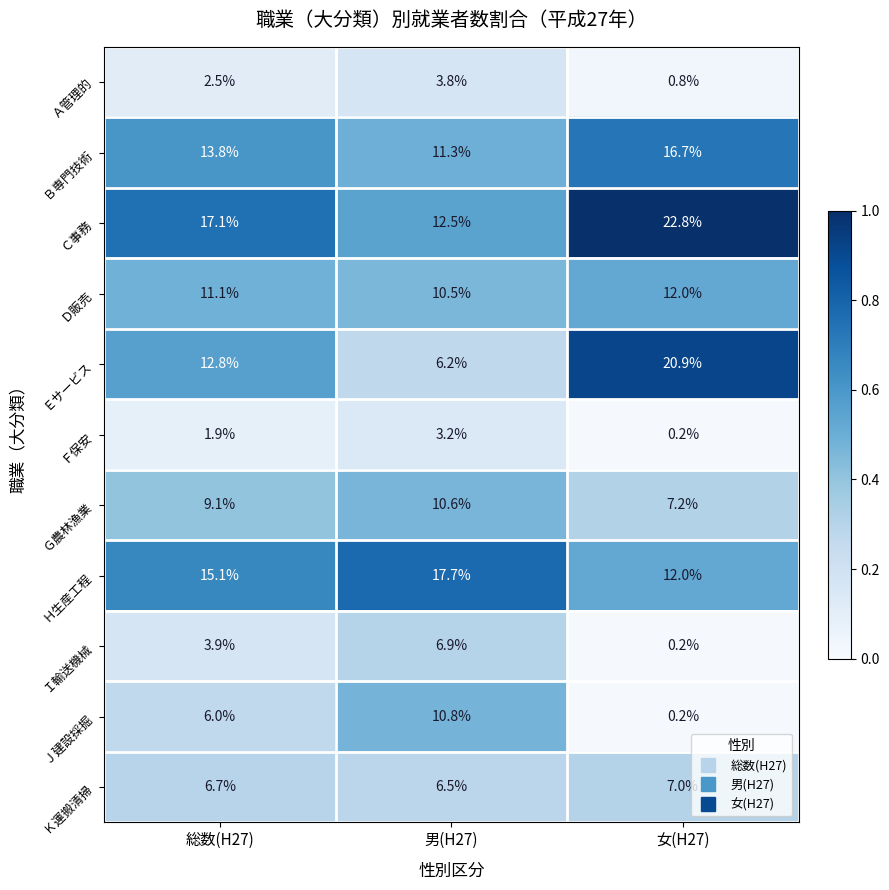

What is the average value of the Ｅサービス series?

13.3